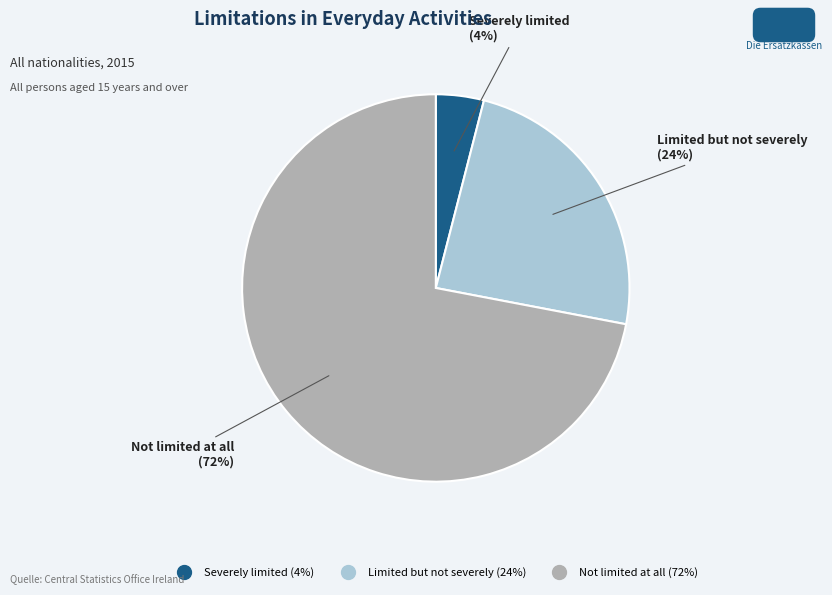

To the nearest percent, what is the combined percentage of Severely limited and Limited but not severely?

28%